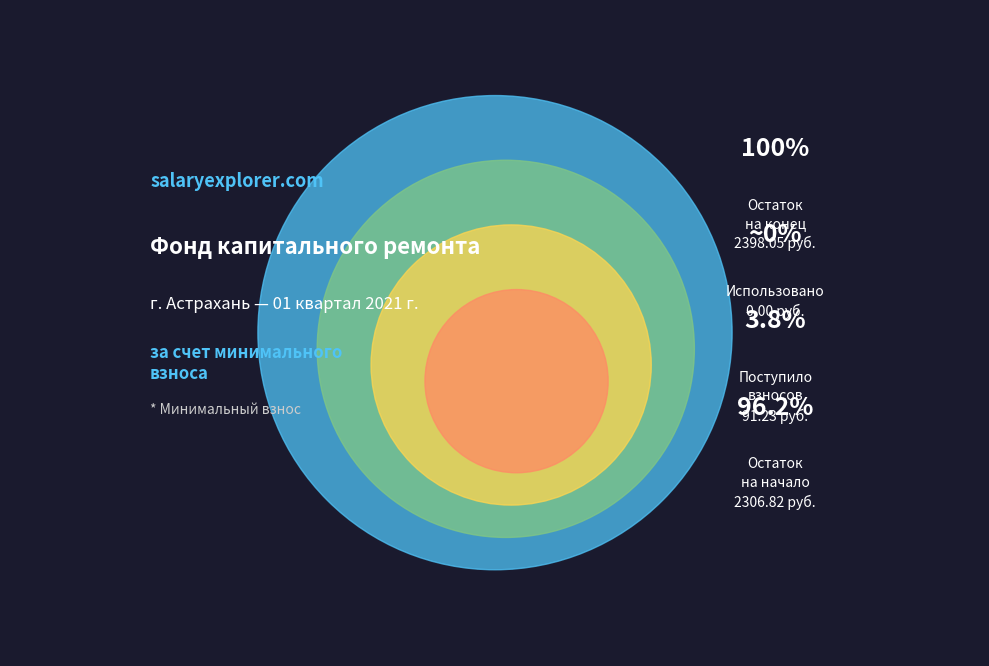

Combined, what portion of the pie is Поступило взносов and Остаток на конец периода?

51.9%